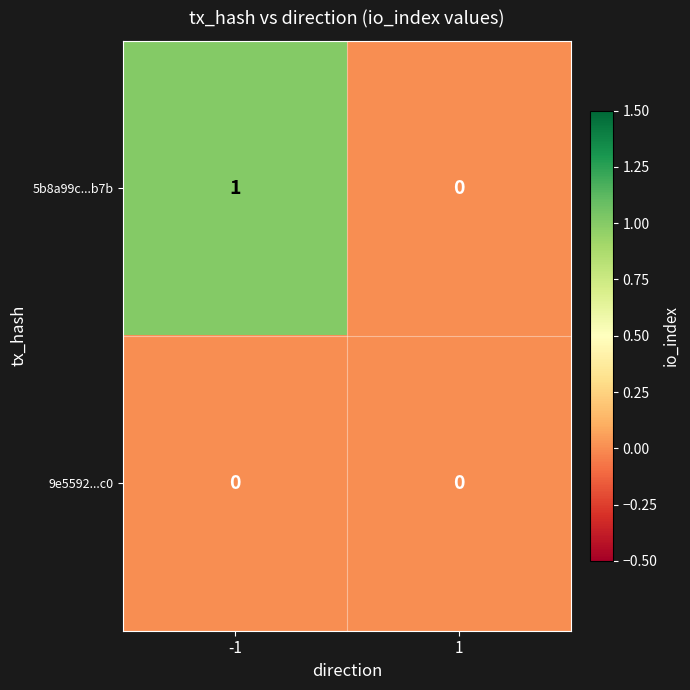

Rank the series by their maximum value, from lowest to highest.

9e5592...c0, 5b8a99c...b7b